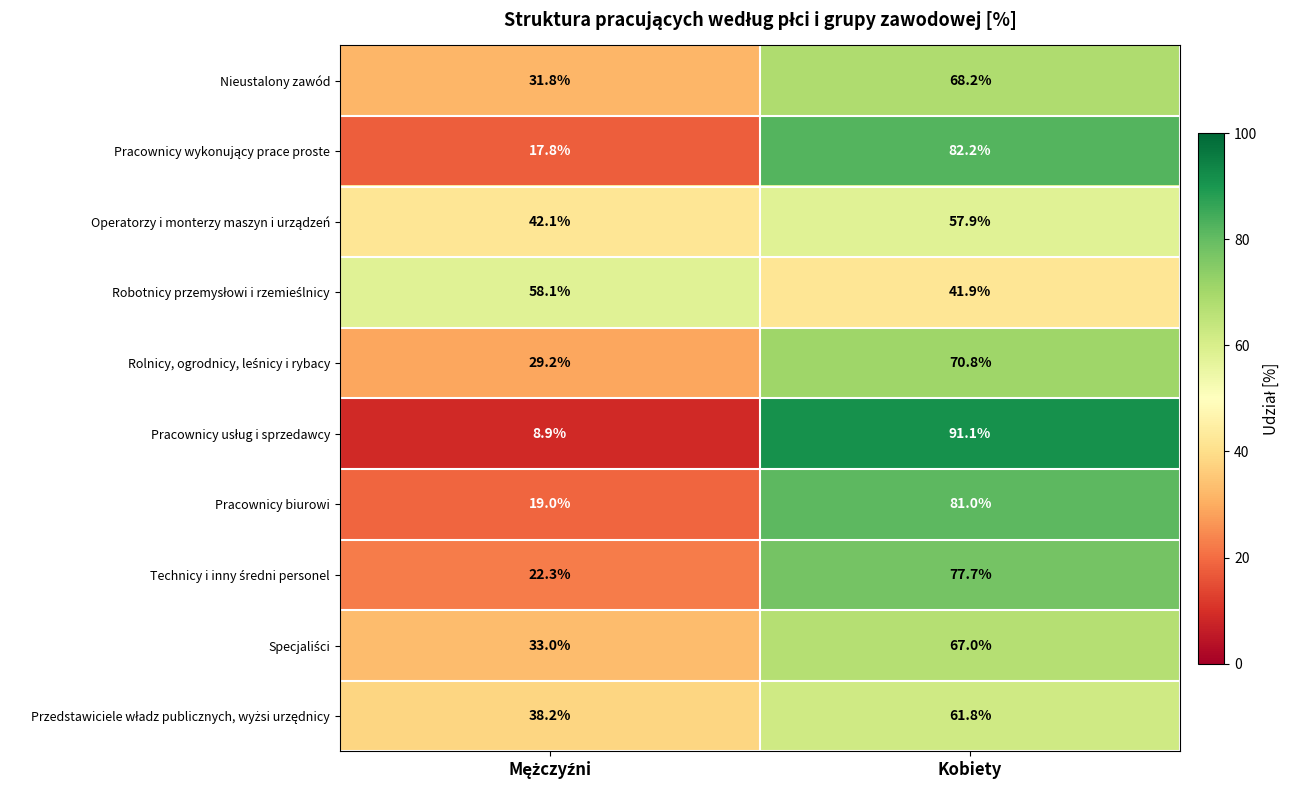

What value does the Pracownicy biurowi series have at Kobiety?

81.0